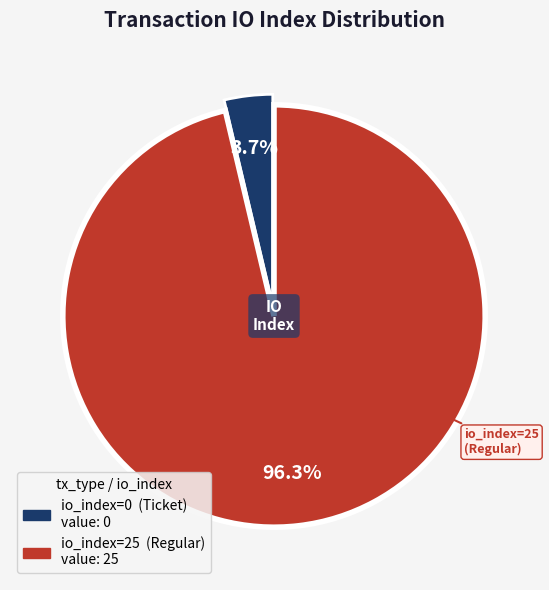

Which slice is the largest?

io_index=25 (Regular)